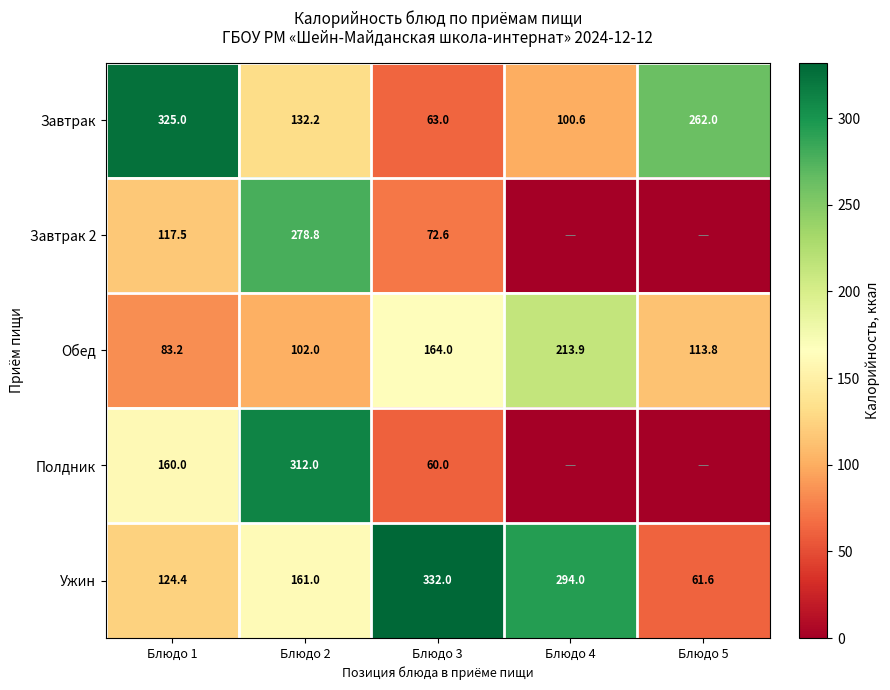

What is the difference between the maximum and minimum values in the Завтрак series?

262.0